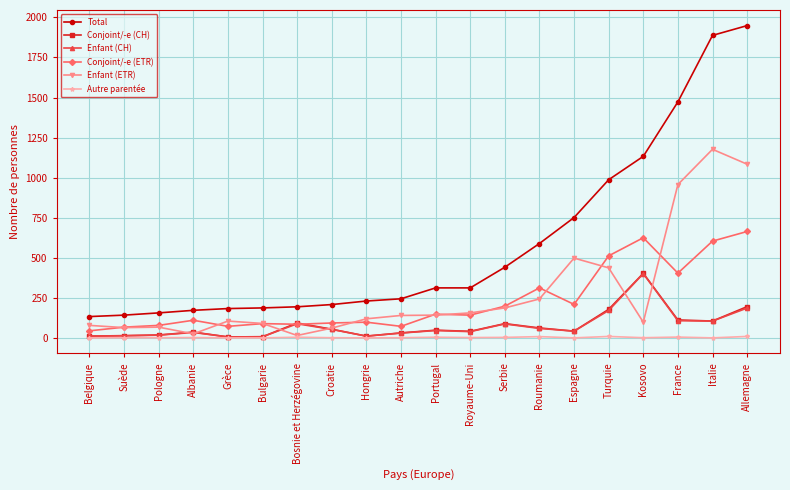

True or false: Autre parentée has more than 2 points higher than both neighbors.

True